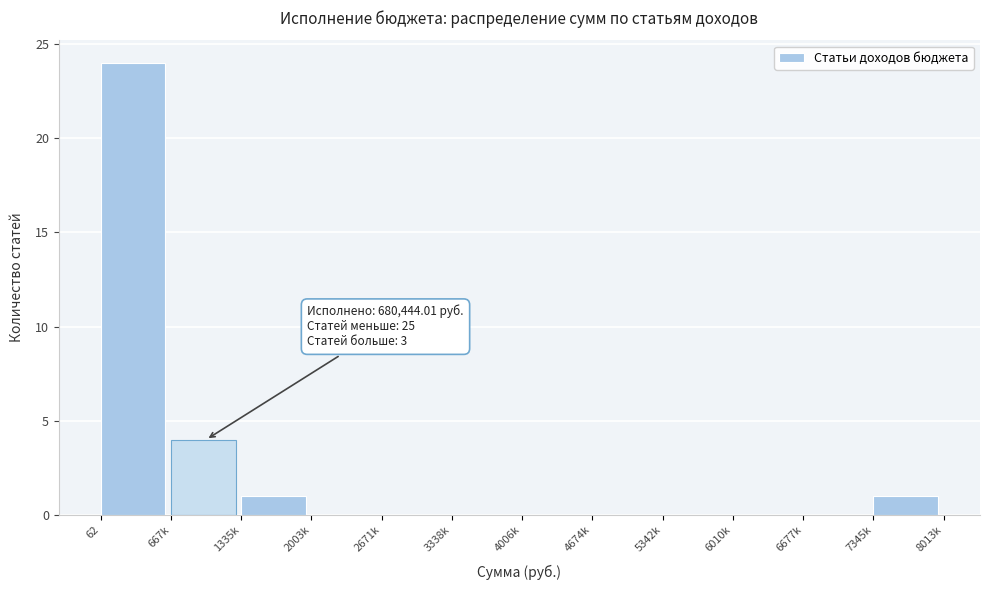

Reading left to right, what are all the values shown in this chart?

62=24	667k=4	1335k=1	2003k=0	2671k=0	3338k=0	4006k=0	4674k=0	5342k=0	6010k=0	6677k=0	7345k=1